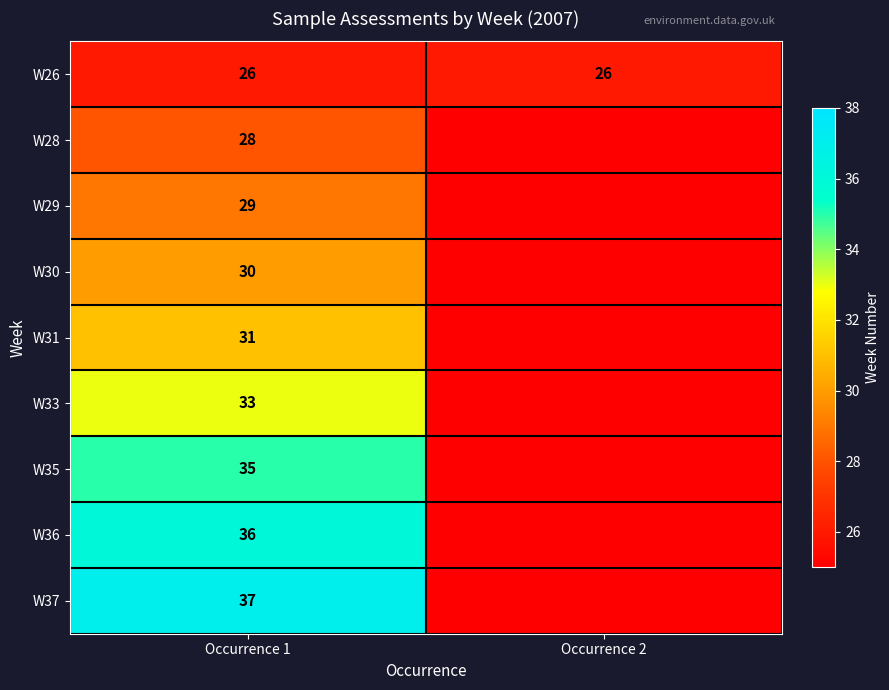

What is the sum of all W26 values?

52